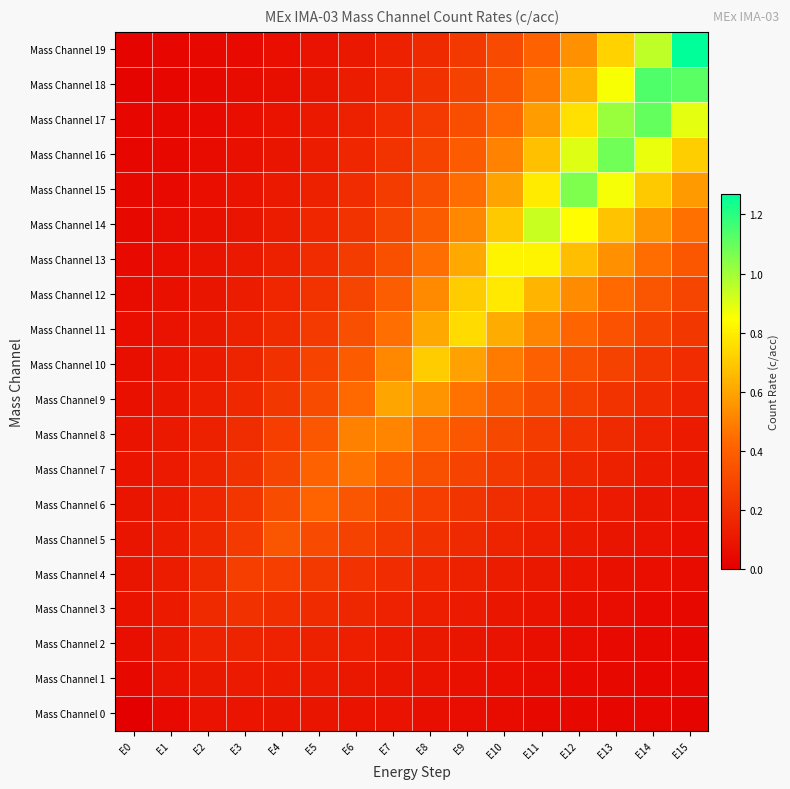

List the series in order of their peak value, highest first.

Mass Channel 19, Mass Channel 18, Mass Channel 17, Mass Channel 16, Mass Channel 15, Mass Channel 14, Mass Channel 13, Mass Channel 12, Mass Channel 11, Mass Channel 10, Mass Channel 9, Mass Channel 8, Mass Channel 7, Mass Channel 6, Mass Channel 5, Mass Channel 4, Mass Channel 3, Mass Channel 2, Mass Channel 1, Mass Channel 0